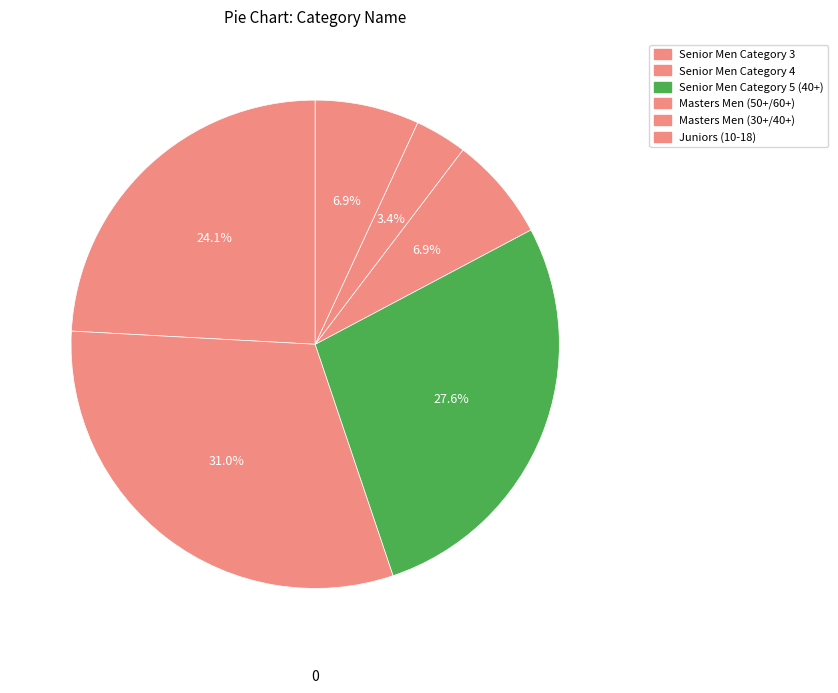

To the nearest percent, what is the difference between the largest and smallest slice percentages?

28%